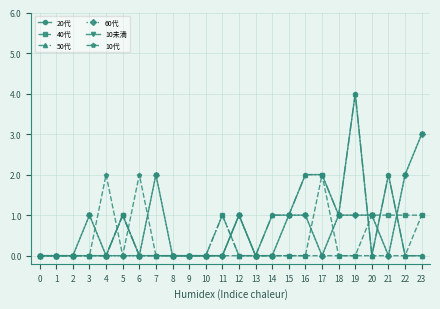

Which series changed the most between 3 and 20?

40代